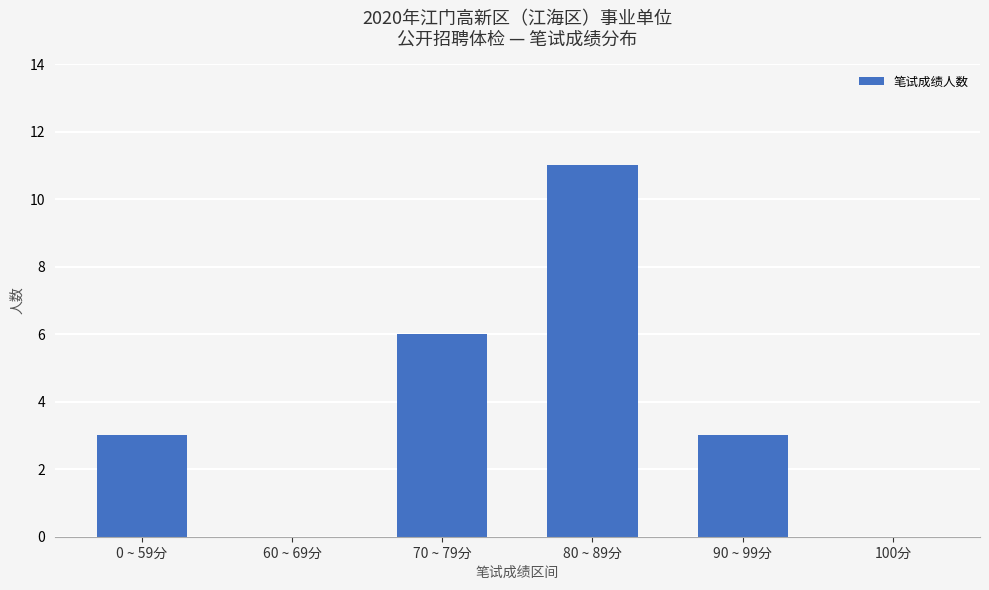

True or false: the data shows -5 at 60 ~ 69分.

False